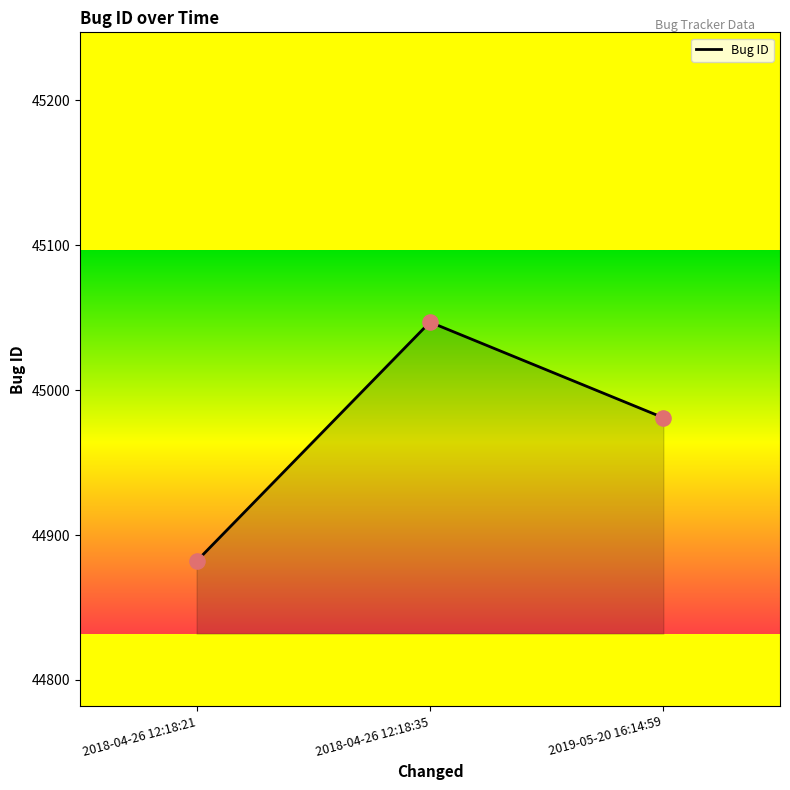

What is the ratio of the value at 2018-04-26 12:18:35 to the value at 2018-04-26 12:18:21?

1.0